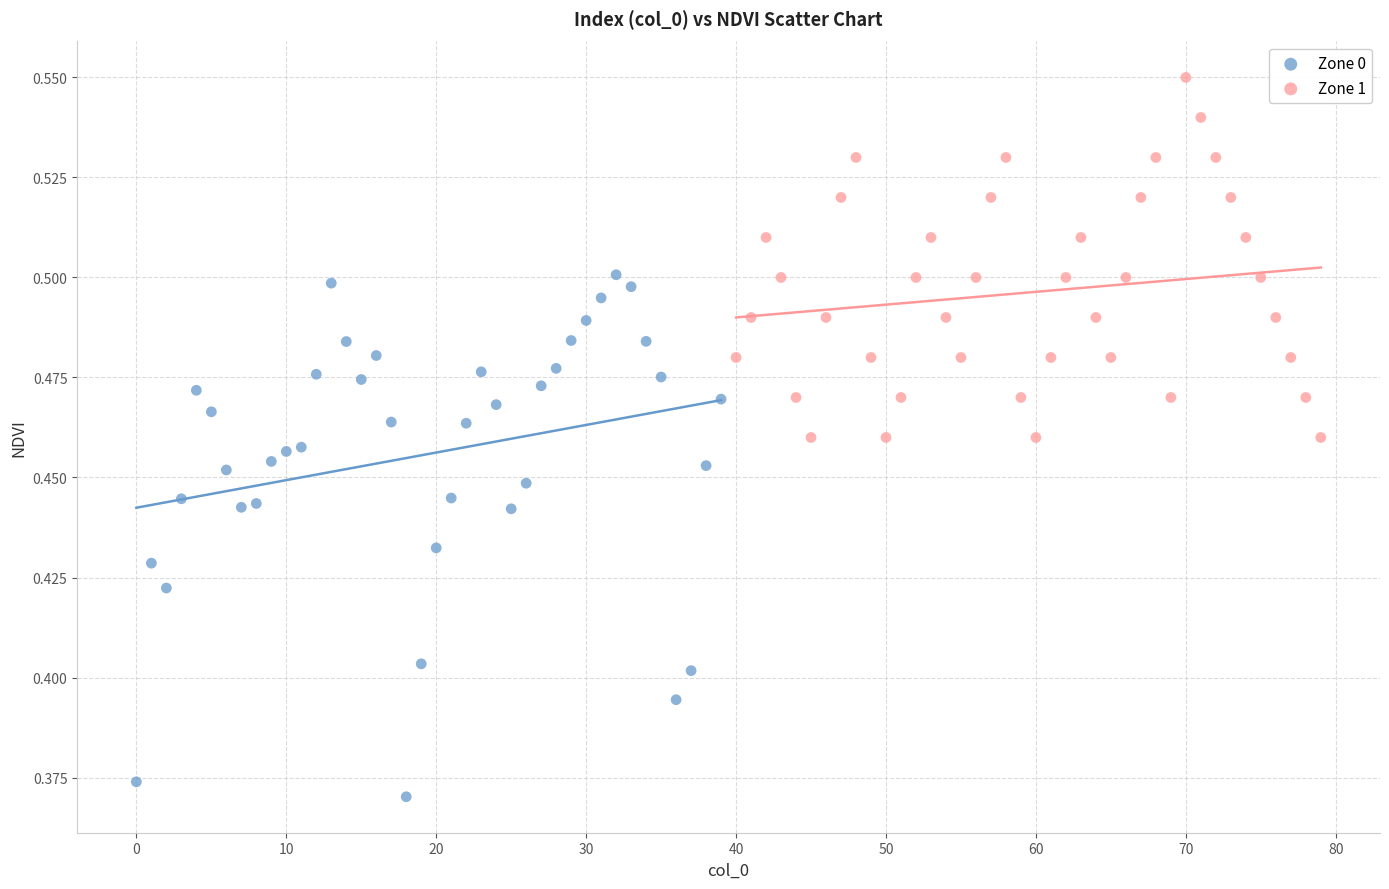

Which series has the widest spread of Y values?

Zone 0